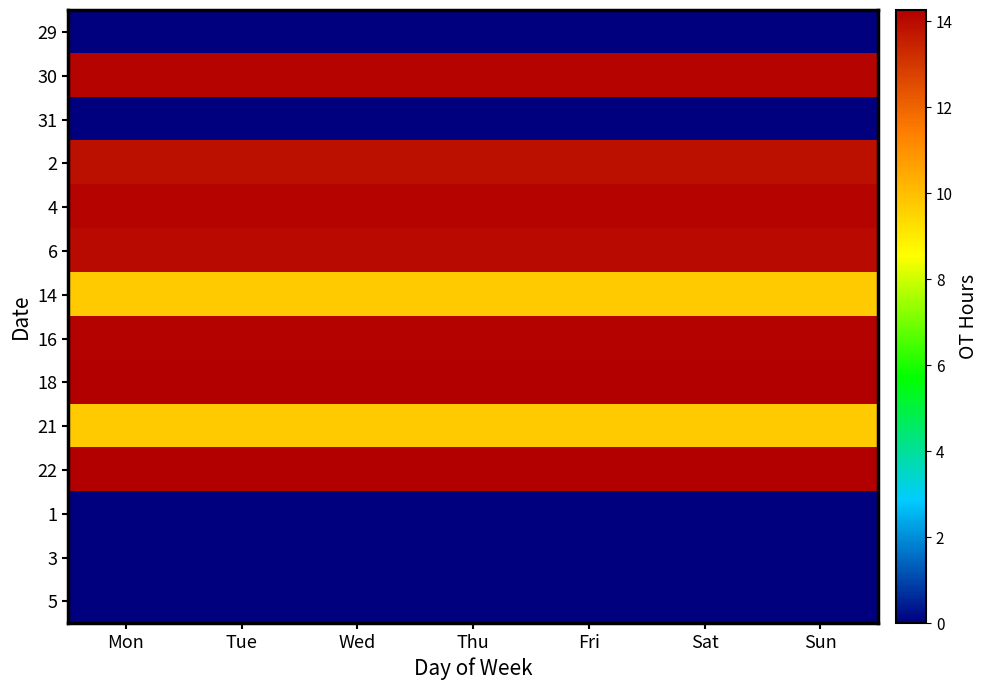

Count the number of categories in the chart.

7